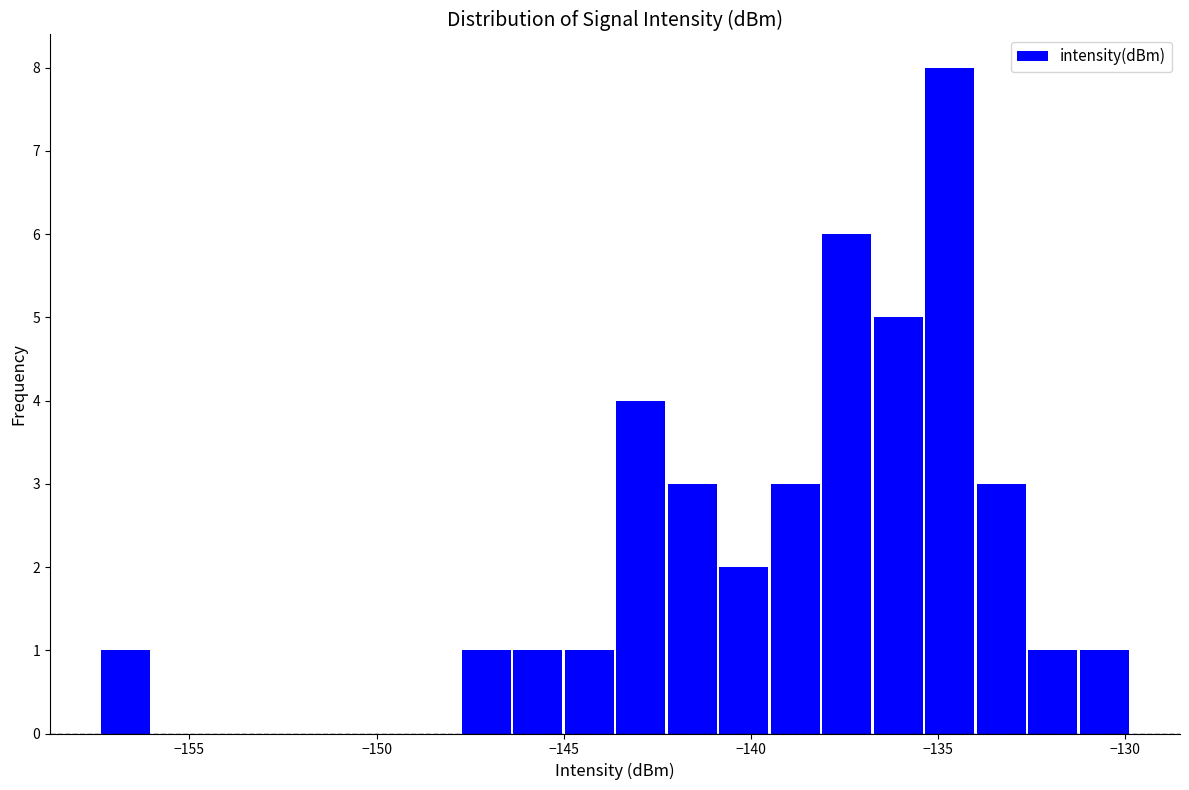

Around what value on the x-axis is the tallest bar? Give the approximate position of its centre, as read against the axis.

-134.5